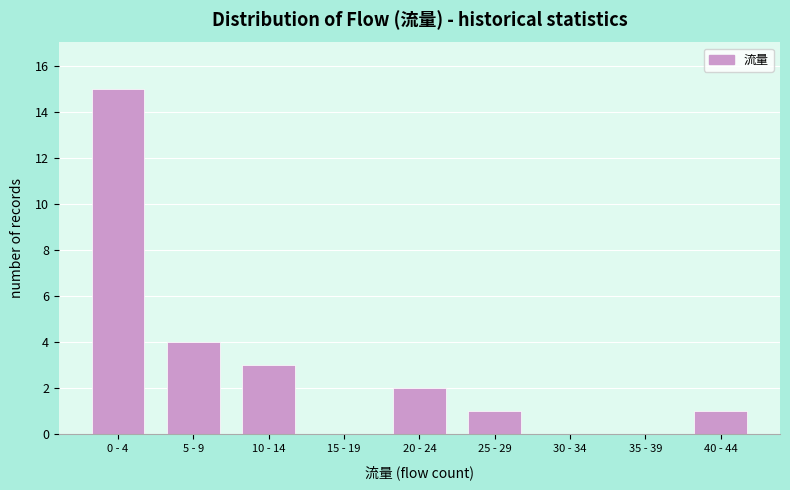

Reading left to right, what are all the values shown in this chart?

0 - 4=15	5 - 9=4	10 - 14=3	15 - 19=0	20 - 24=2	25 - 29=1	30 - 34=0	35 - 39=0	40 - 44=1